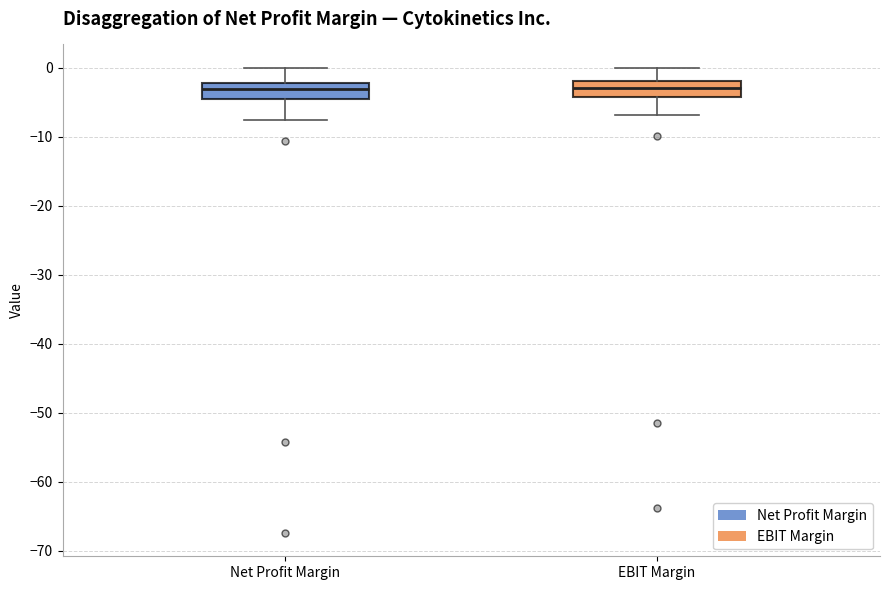

Where does the upper whisker of the box for Net Profit Margin end on the y-axis? The values are not printed on the chart, so give them approximately, as read against the axis.

0